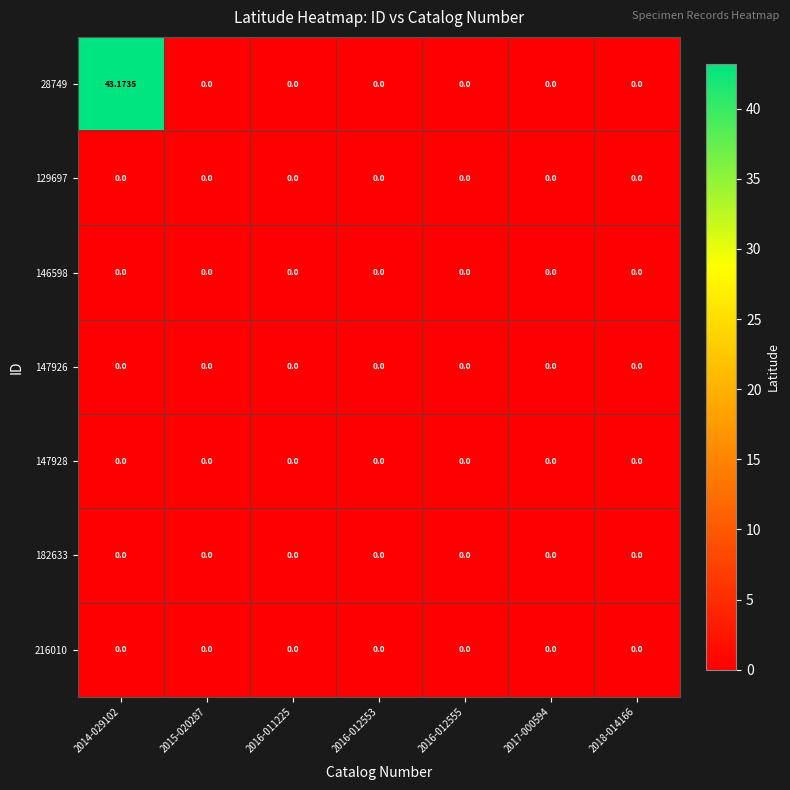

How many categories are shown in the chart?

7